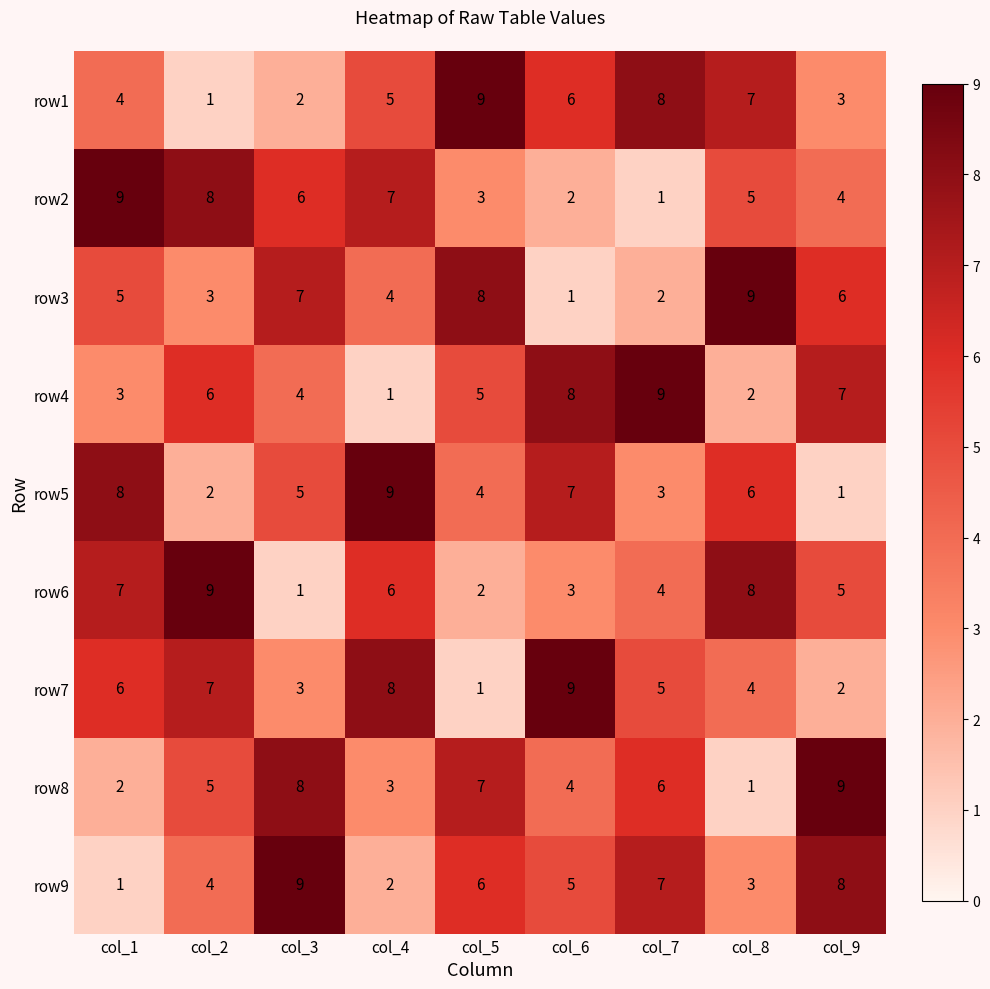

How many values in the row7 series are below 5?

4